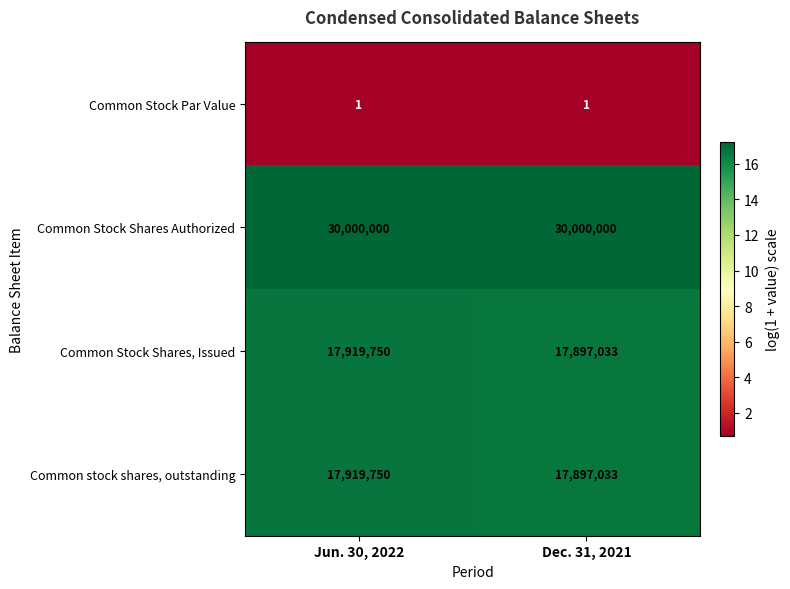

Reading left to right, what are all the values shown in this chart?

Common Stock Par Value: 1	1
Common Stock Shares Authorized: 30000000	30000000
Common Stock Shares, Issued: 17919750	17897033
Common stock shares, outstanding: 17919750	17897033